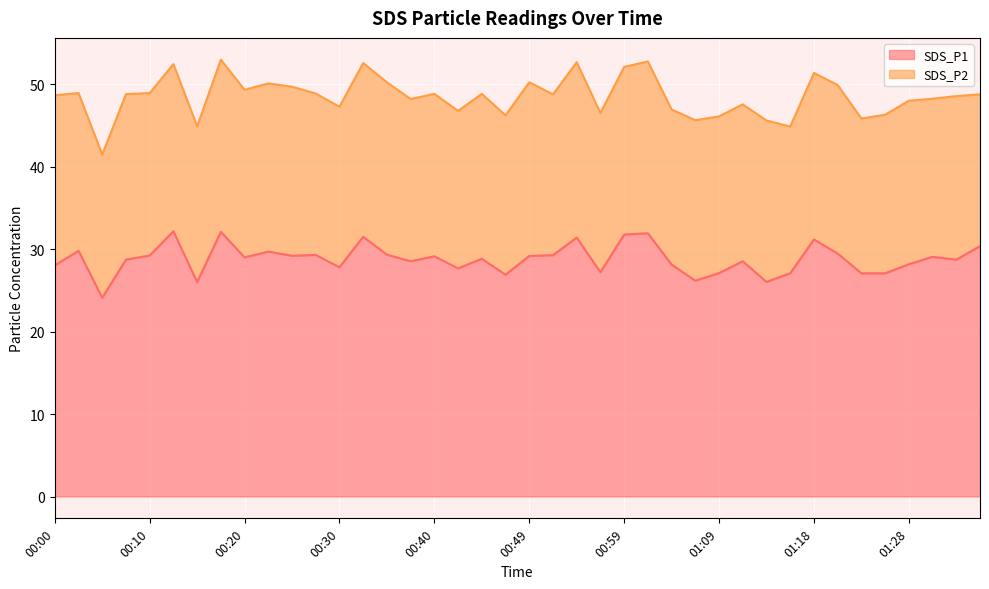

At which category does the data reach its first local valley?

00:05